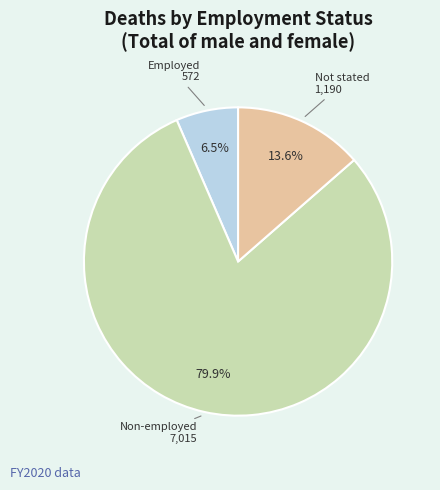

Combined, do Employed and Non-employed account for over 50%?

Yes